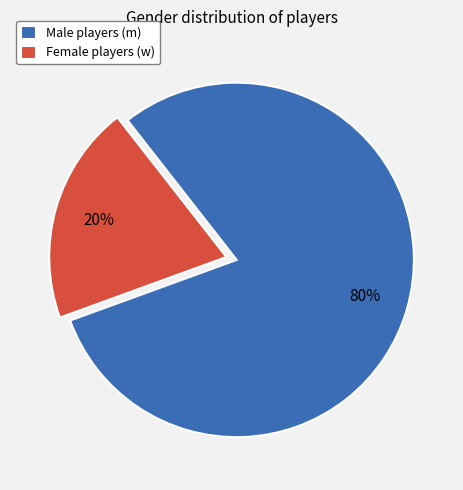

Approximately how many times larger is the value at Male players (m) compared to Female players (w)?

4.0